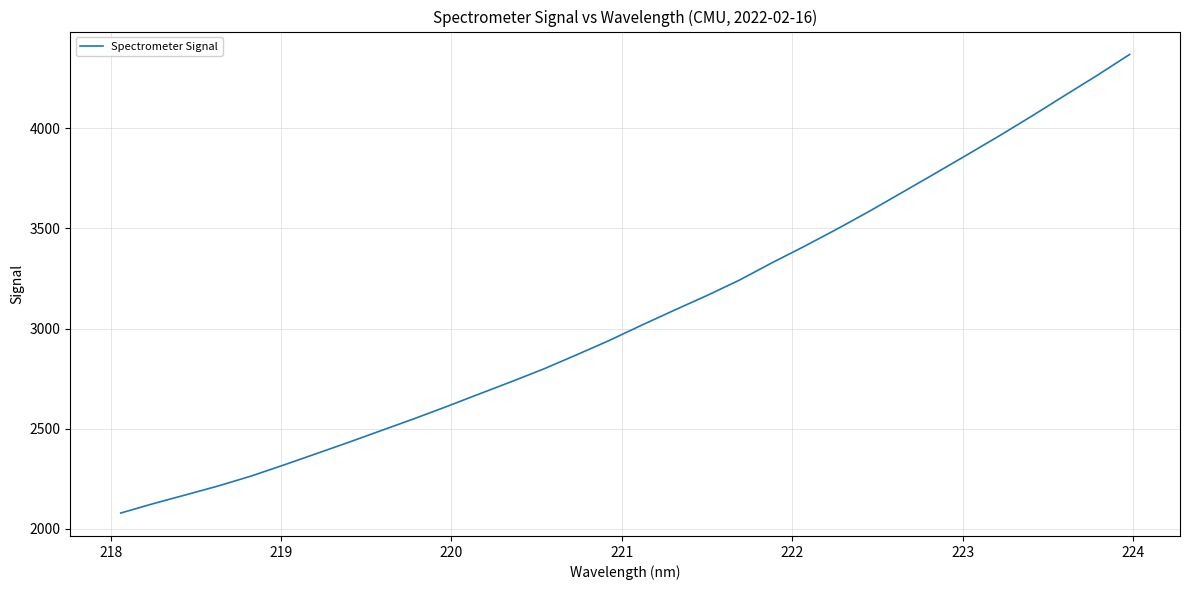

What is the difference between the maximum and minimum values?

2287.4